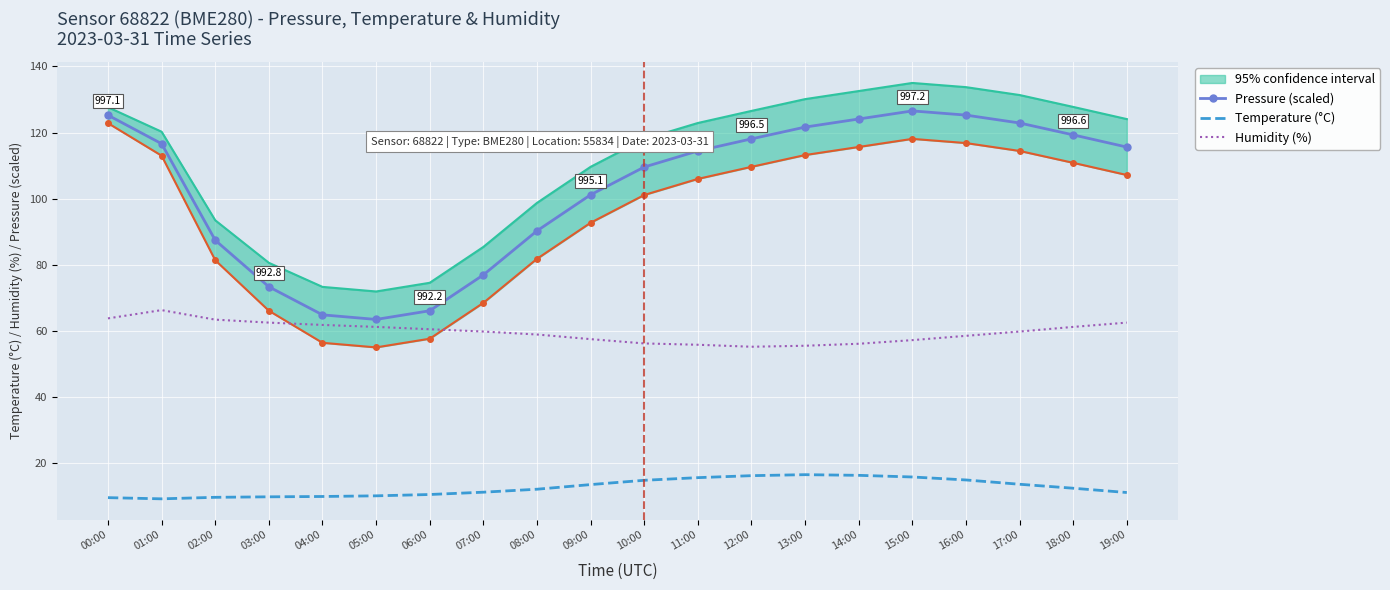

What is the label of the 9th point from the left?

08:00